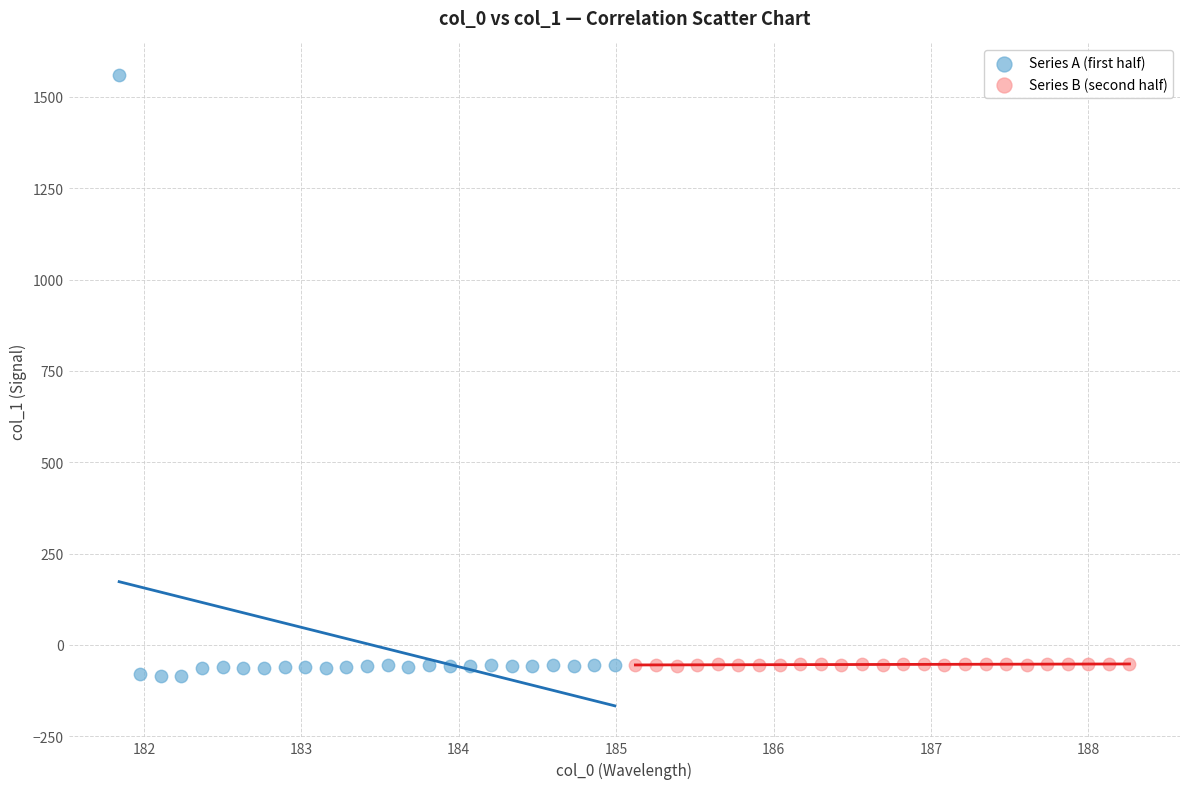

Which series contains the highest Y value?

Series A (first half)